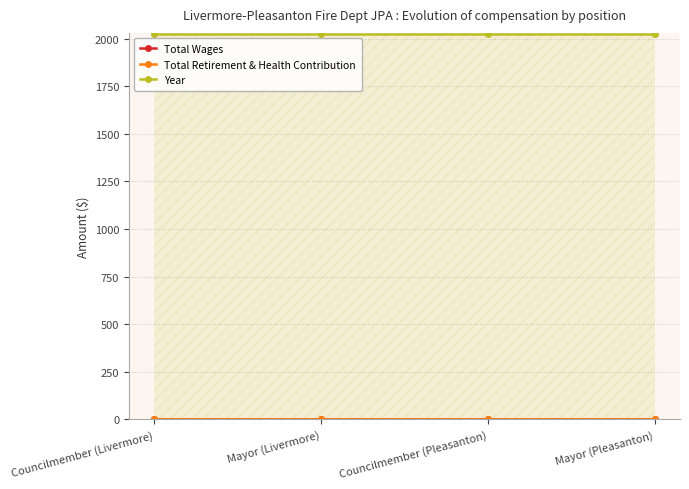

Reading left to right, what are all the values shown in this chart?

Total Wages: 0	0	0	0
Total Retirement & Health Contribution: 0	0	0	0
Year: 2022	2022	2022	2022